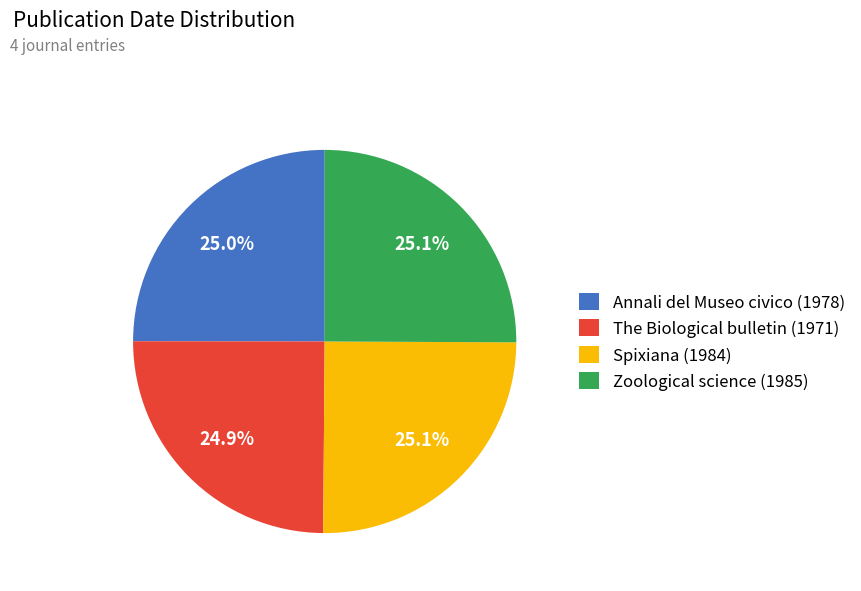

What is the ratio of the value at Zoological science (1985) to the value at Annali del Museo civico (1978)?

1.0